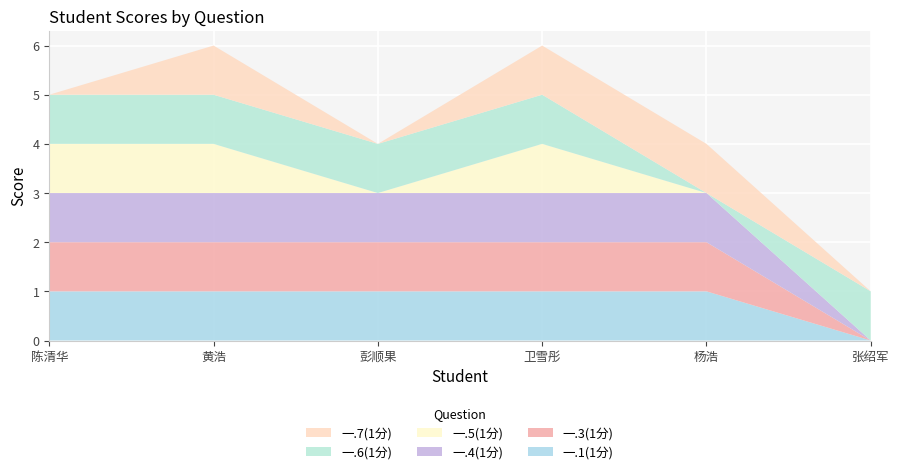

Reading left to right, what are all the values shown in this chart?

一.1(1分): 1	1	1	1	1	0
一.3(1分): 1	1	1	1	1	0
一.4(1分): 1	1	1	1	1	0
一.5(1分): 1	1	0	1	0	0
一.6(1分): 1	1	1	1	0	1
一.7(1分): 0	1	0	1	1	0